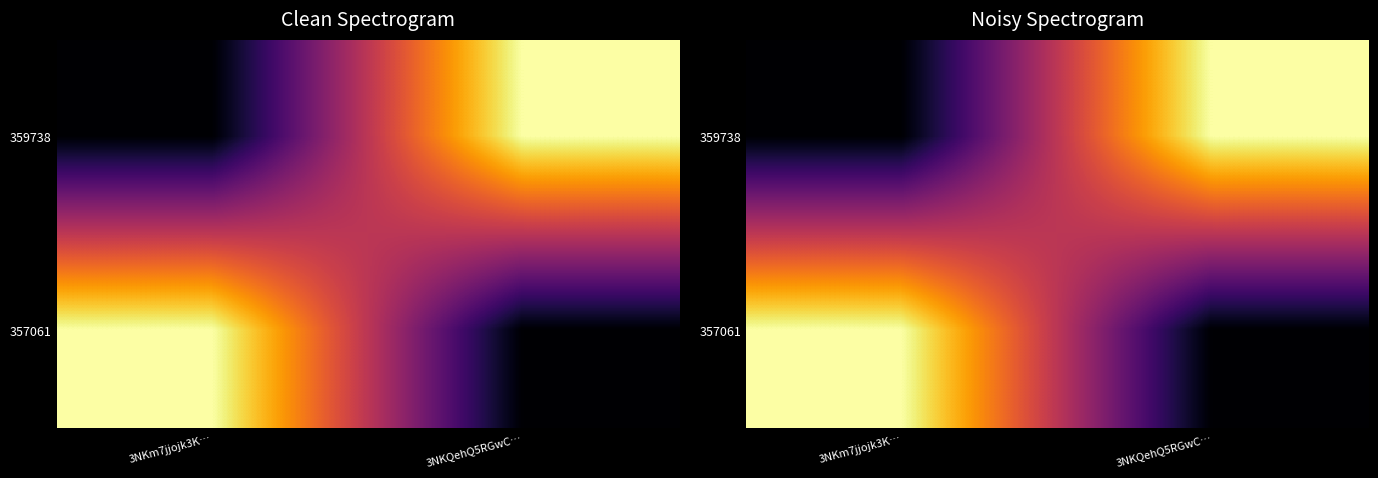

Rank the categories by 357061 value from lowest to highest.

3NKQehQ5RGwC…, 3NKm7jjojk3K…